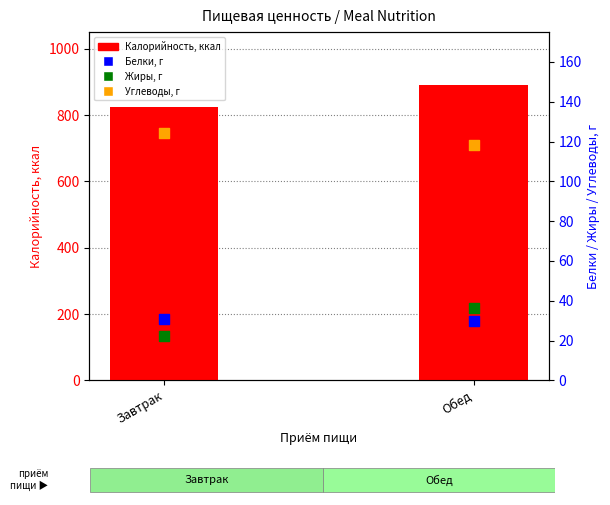

Which series reaches the maximum Y coordinate?

Калорийность